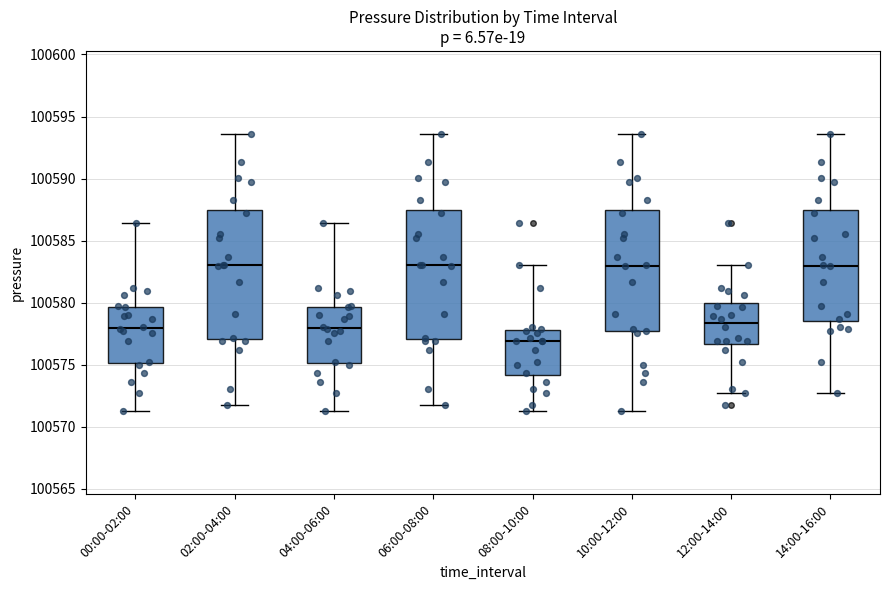

Where is the lower edge of the box for 04:00-06:00 on the y-axis? The values are not printed on the chart, so give them approximately, as read against the axis.

100575.0